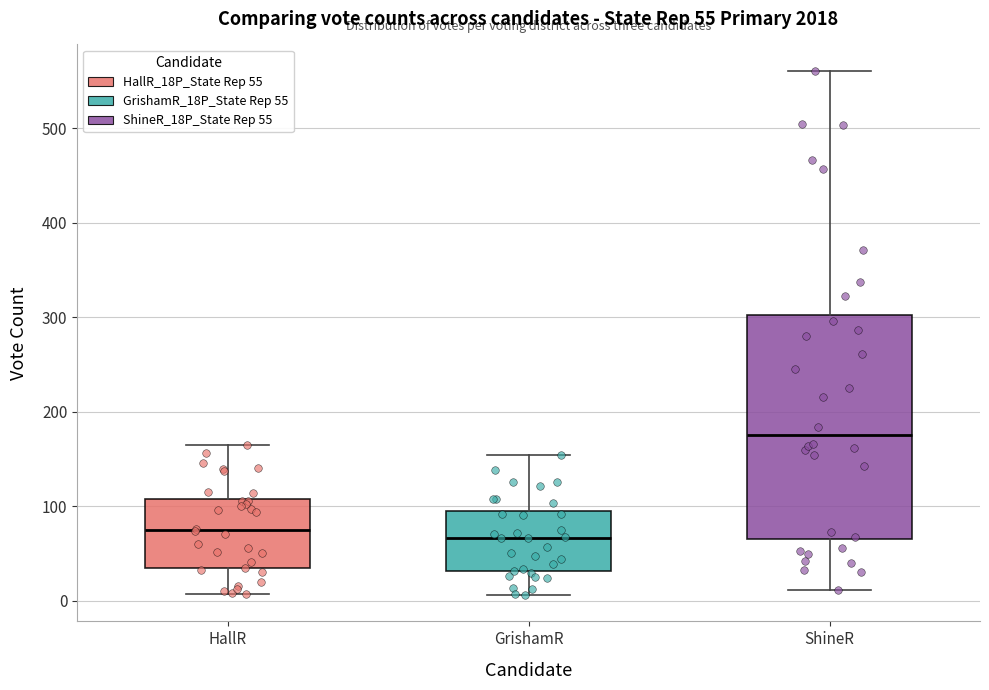

Comparing the boxes themselves (not the whiskers), which one is the tallest?

ShineR